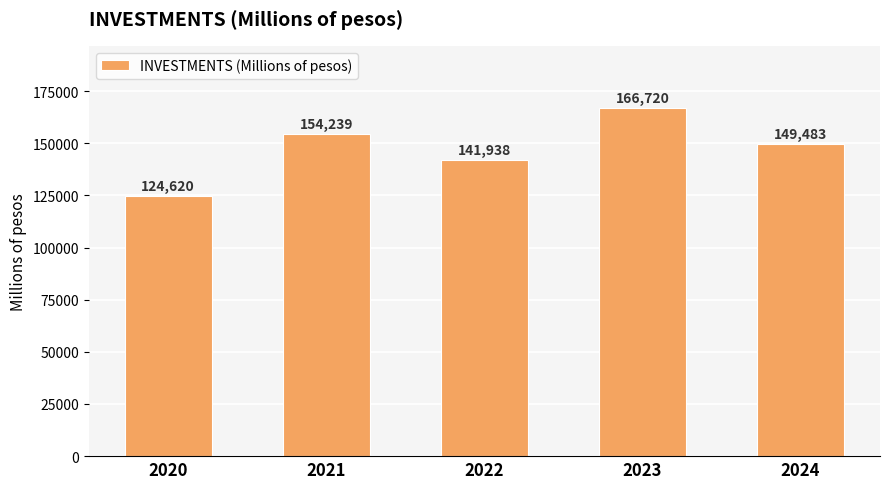

How many distinct data groups are displayed?

1